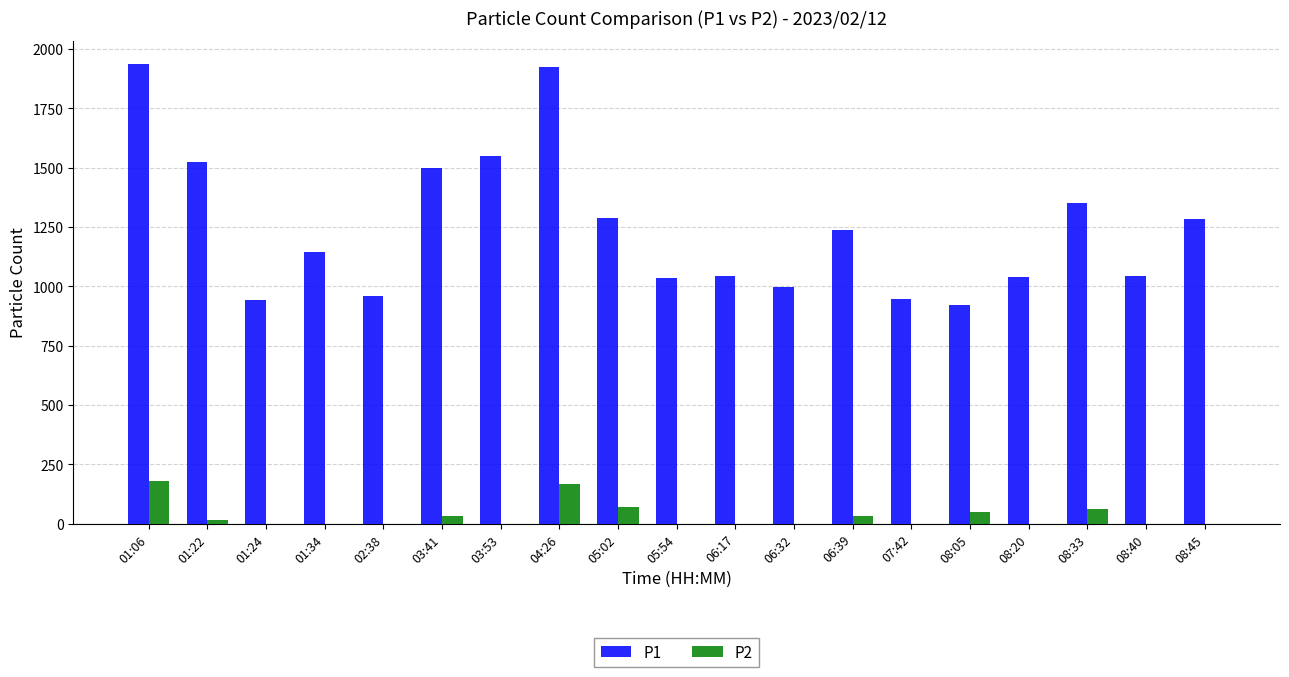

What is the maximum value for P1?

1938.7